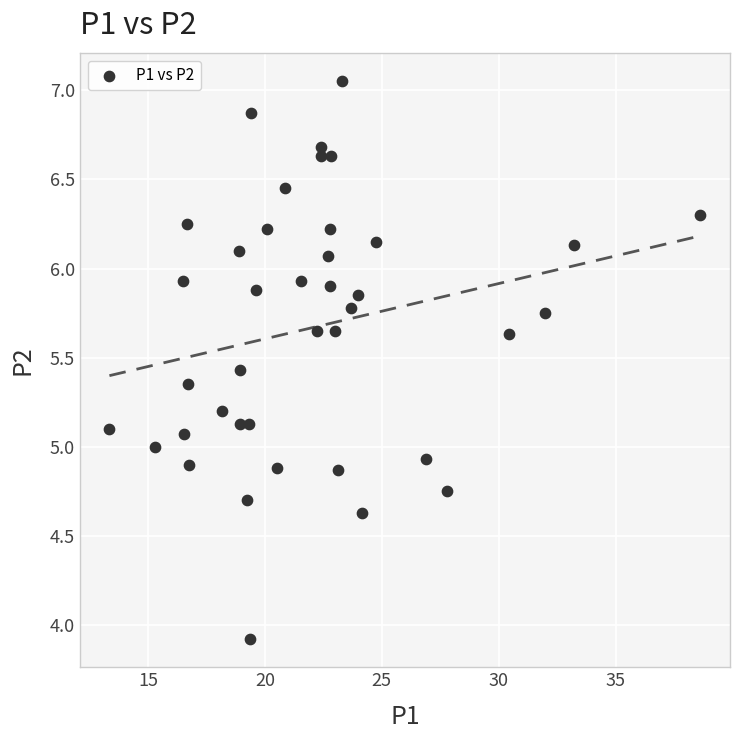

What is the range of X values (max minus min)?

25.3